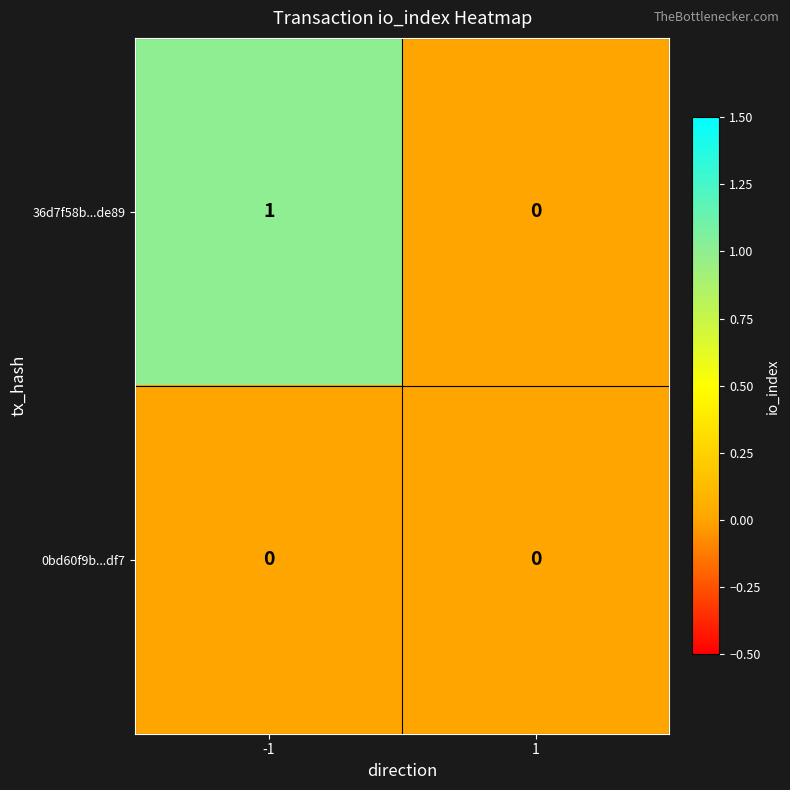

Reading left to right, what are all the values shown in this chart?

36d7f58b...de89: -1=1	1=0
0bd60f9b...df7: -1=0	1=0